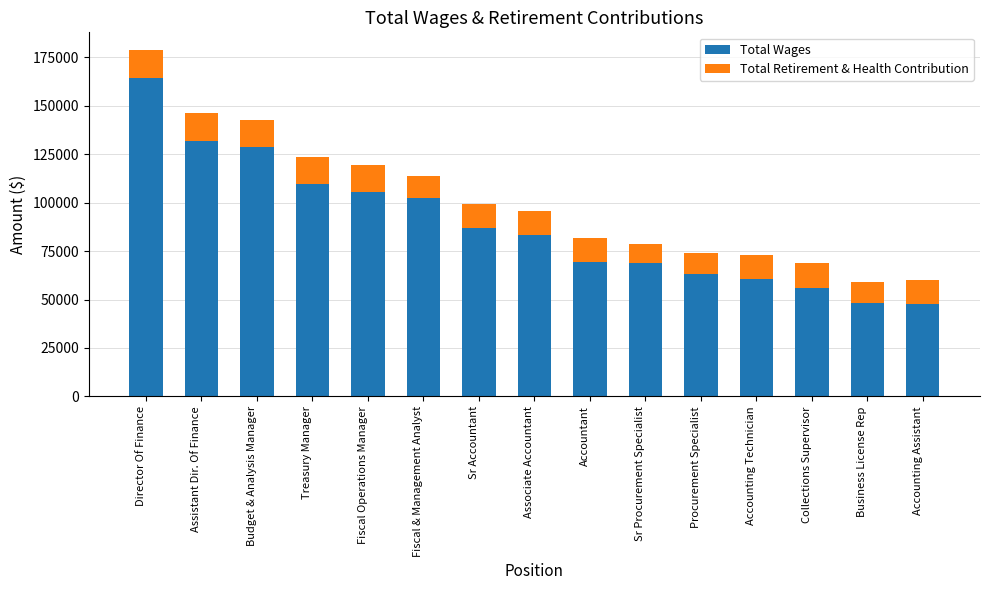

What is the highest value of the Total Wages series?

164239